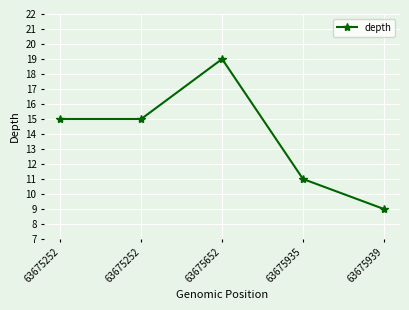

How many lines are shown in the chart?

1